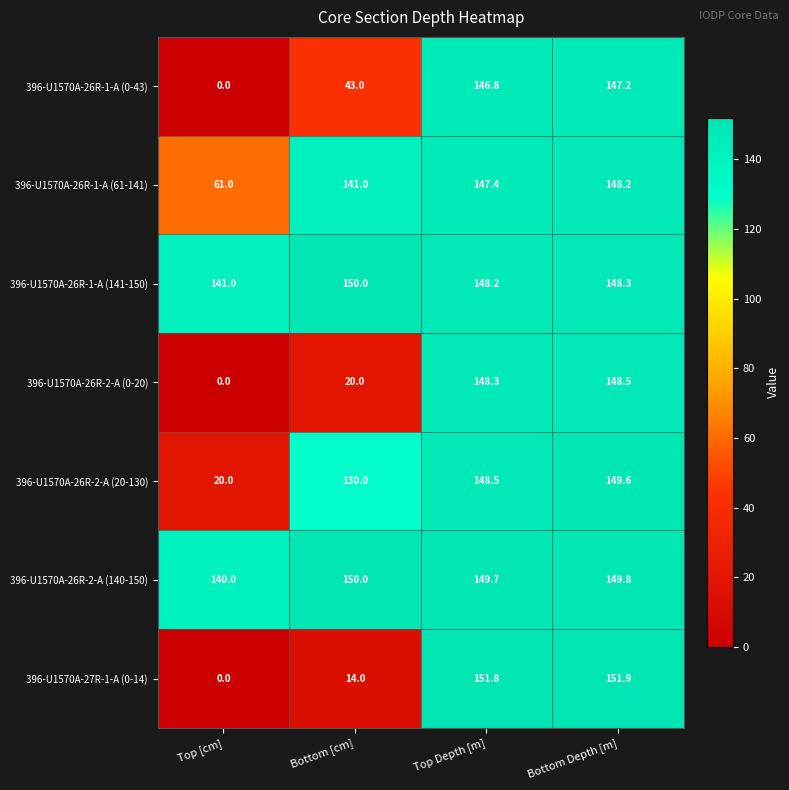

What is the total value across all series at Bottom [cm]?

648.0